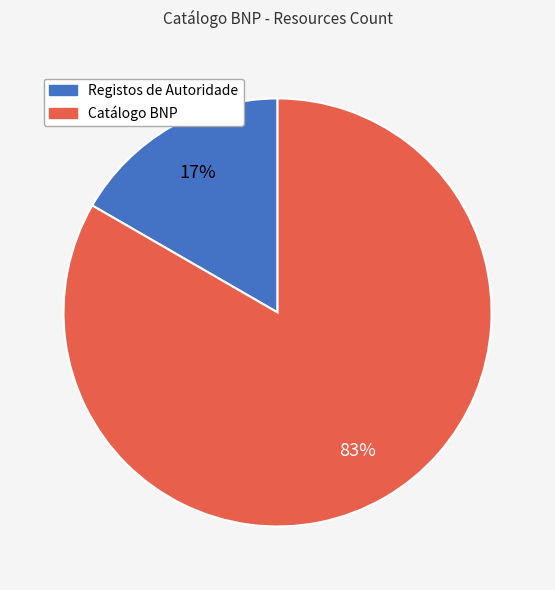

Which category accounts for the majority?

Catálogo BNP